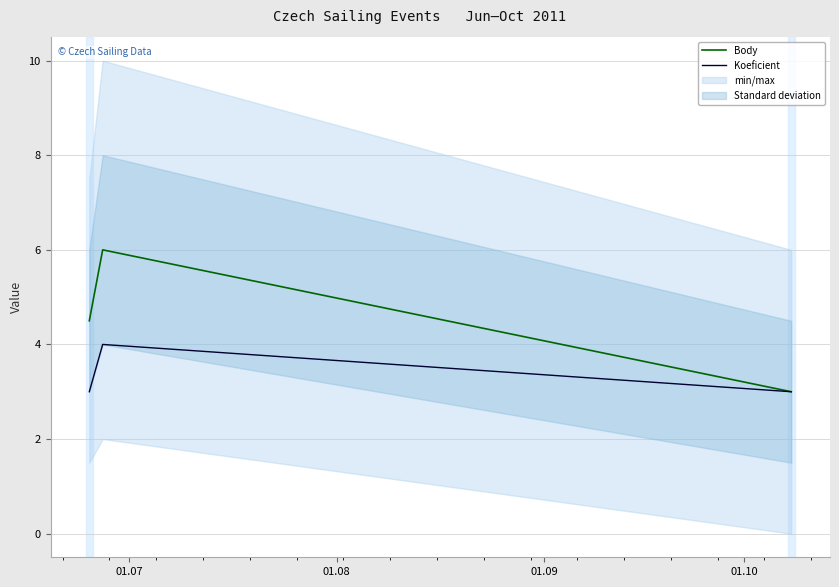

What is the highest value of the Koeficient series?

4.0